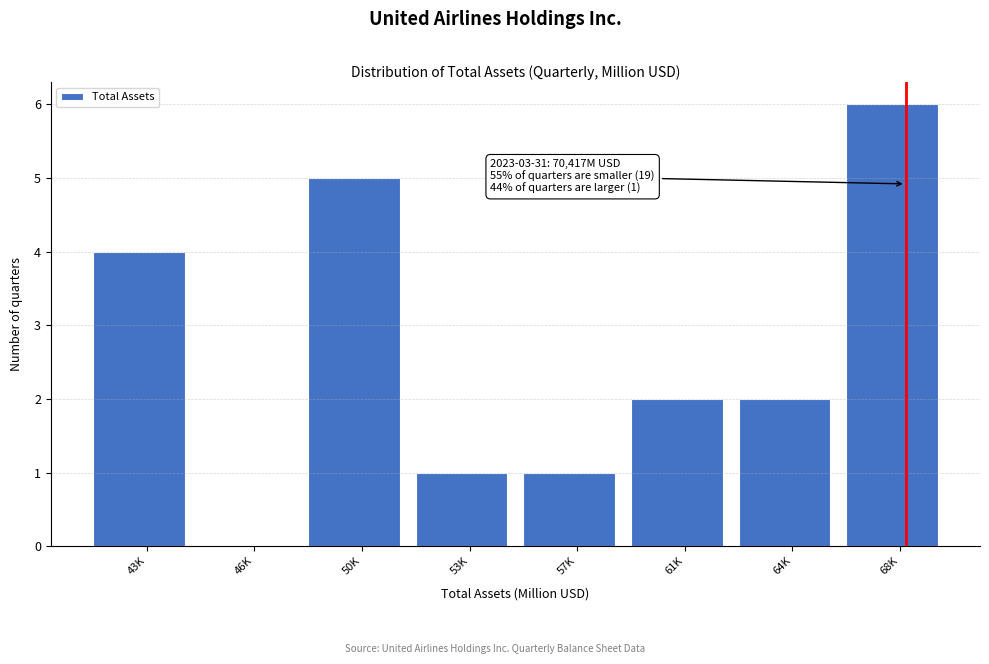

Reading right to left, transcribe all the data shown in this chart.

68K=6	64K=2	61K=2	57K=1	53K=1	50K=5	46K=0	43K=4